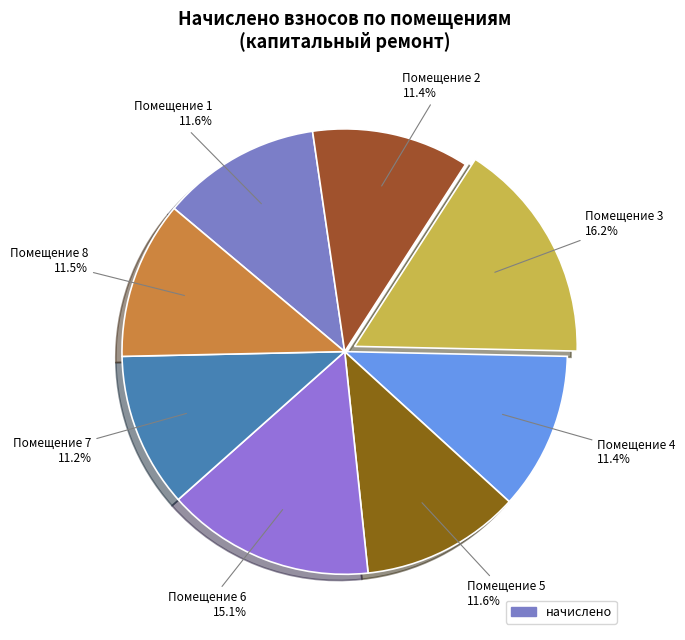

Does any single category account for the majority?

No